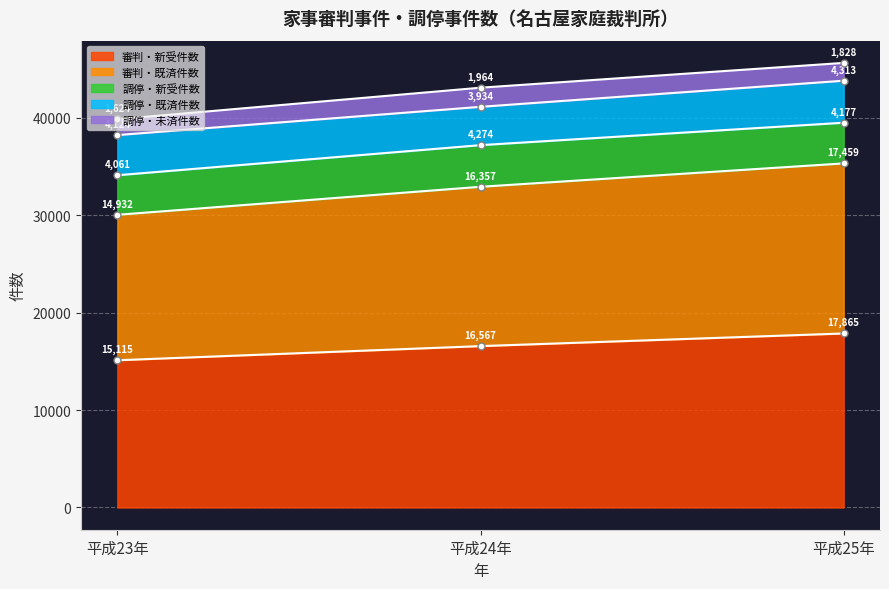

What is the difference between the maximum and minimum values in the 審判・既済件数 series?

2527